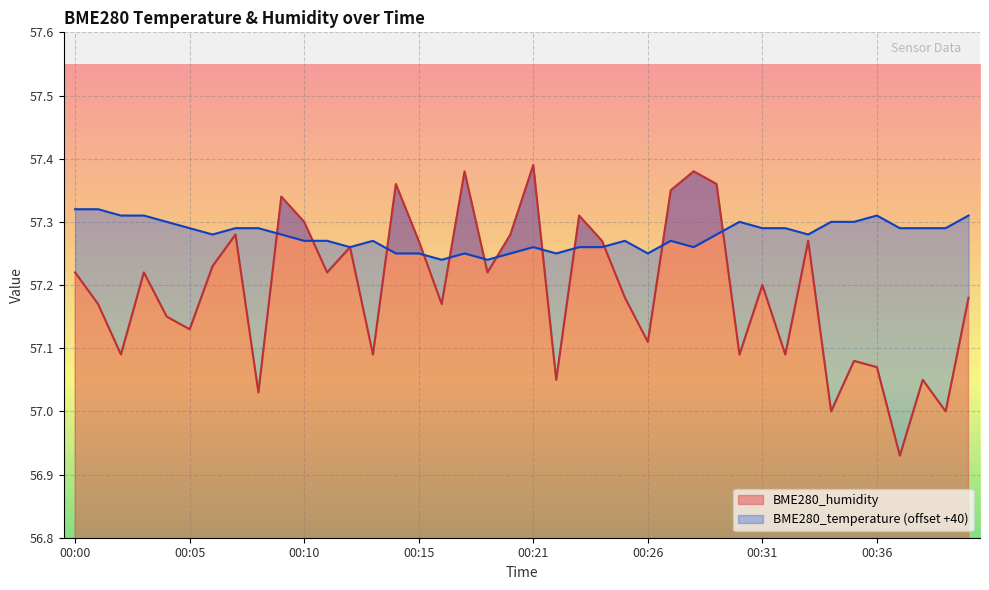

At which category is the sum across all series the highest?

00:21